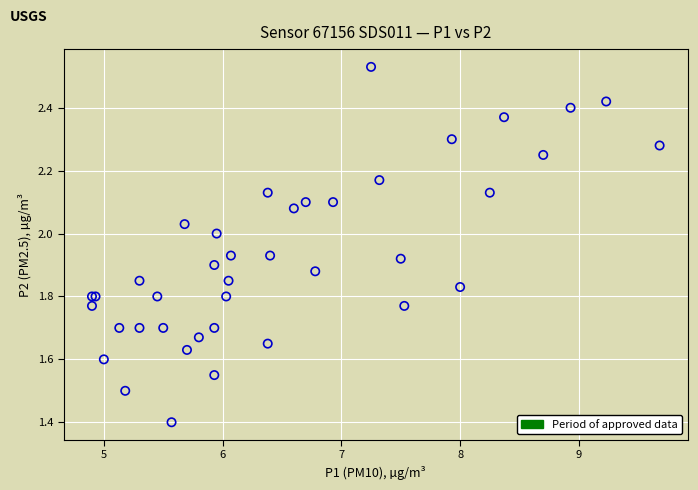

What Y value in the scatter plot is closest to 1?

1.4